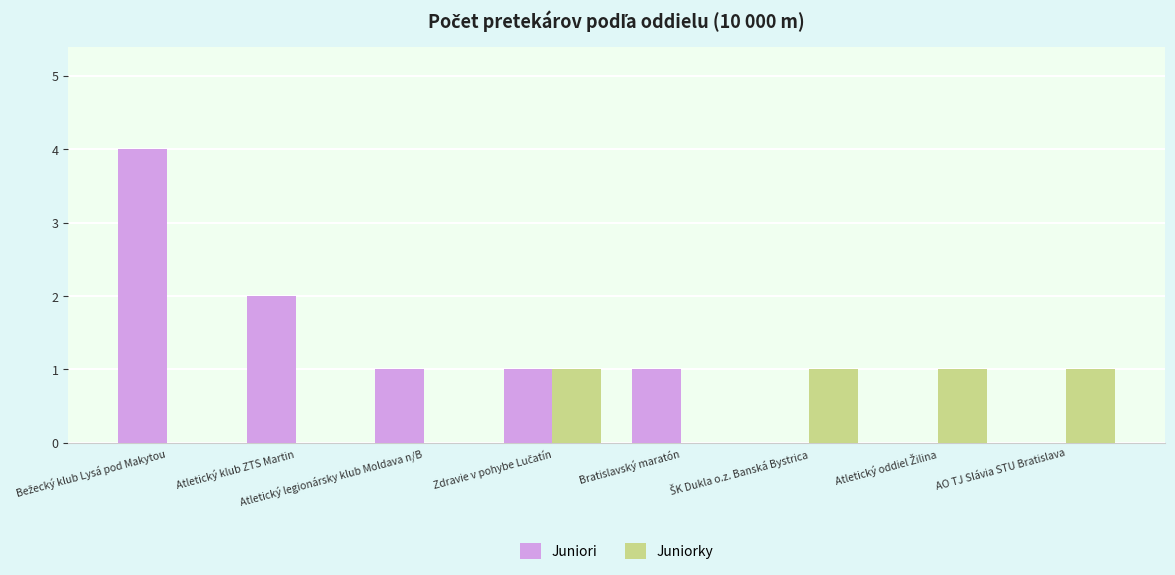

True or false: Juniori has a value of 0 at Bratislavský maratón.

False